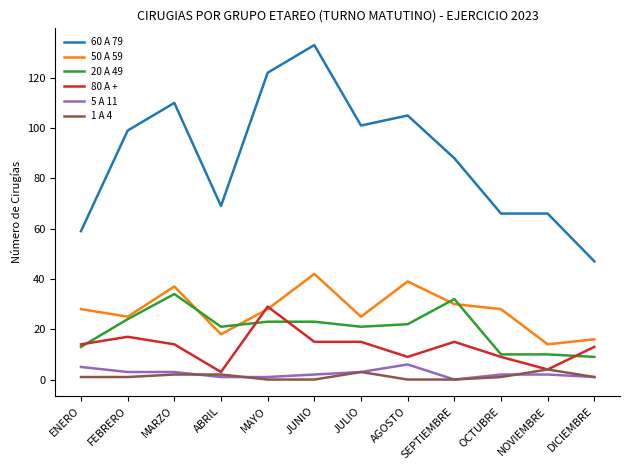

The value of 50 A 59 at AGOSTO is 39. True or false?

True